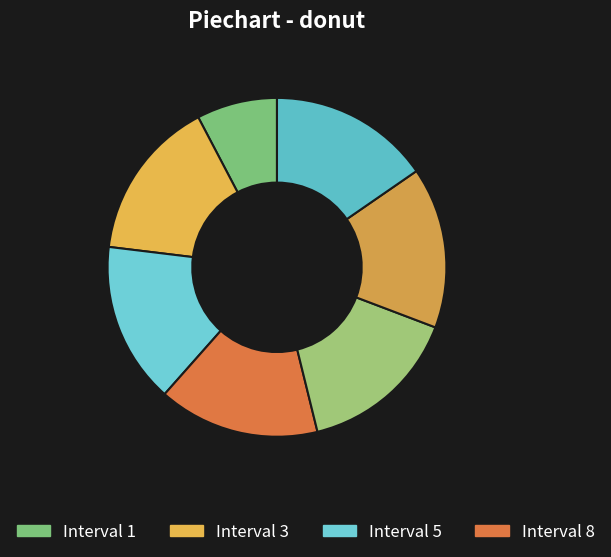

How many slices are in this pie chart?

7